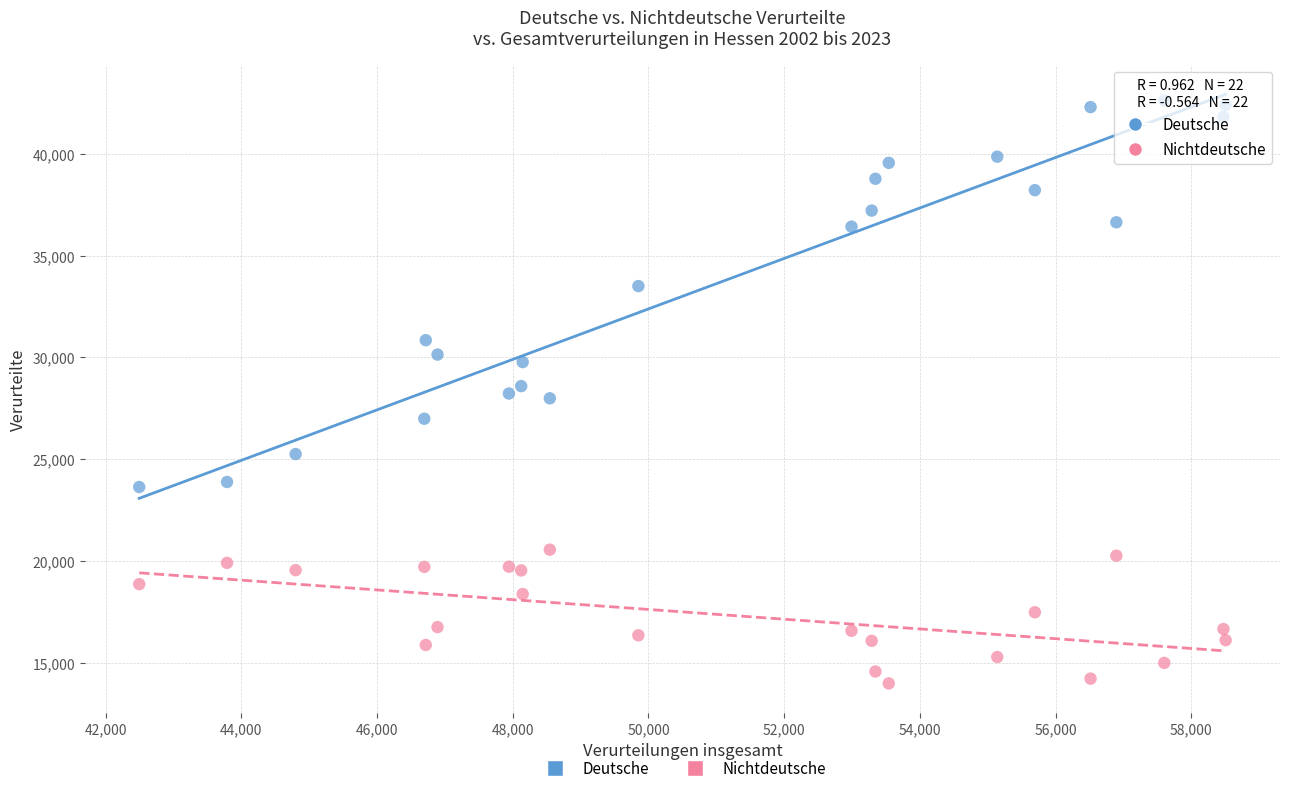

Which series has the largest Y range (max minus min)?

Deutsche